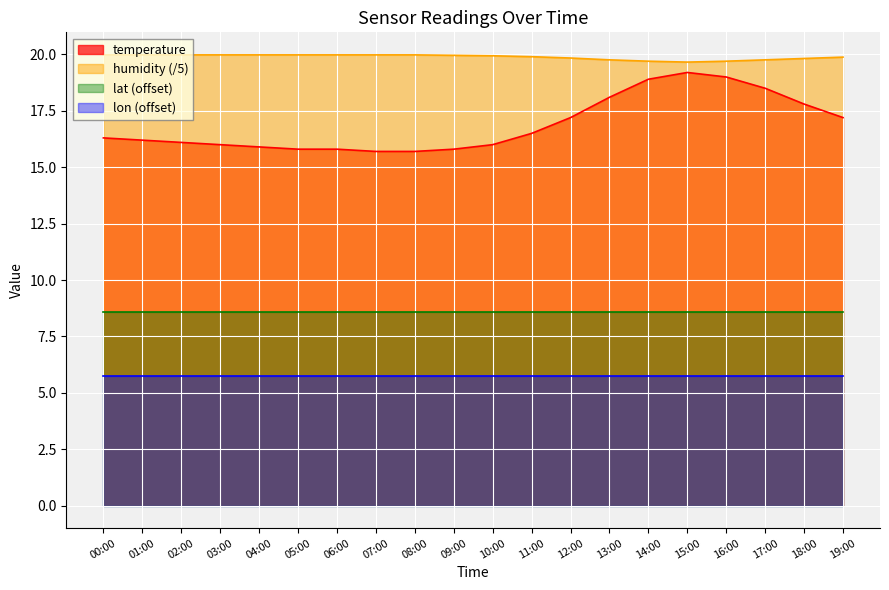

In temperature, how many points are higher than both neighbors (excluding endpoints)?

1